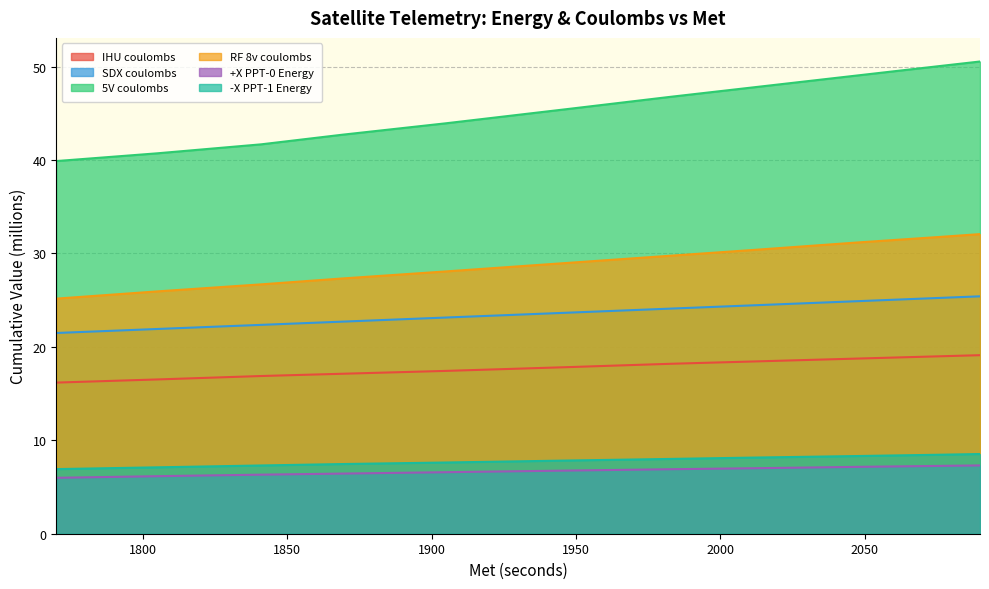

What is the difference between the RF 8v coulombs values at 2090 and 2012?

1.7